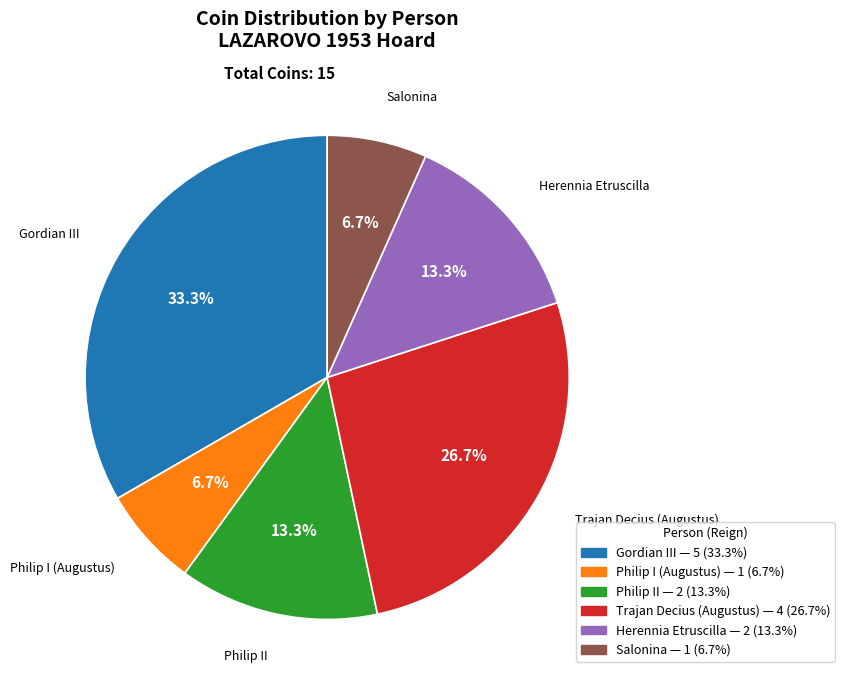

Does any single category account for the majority?

No